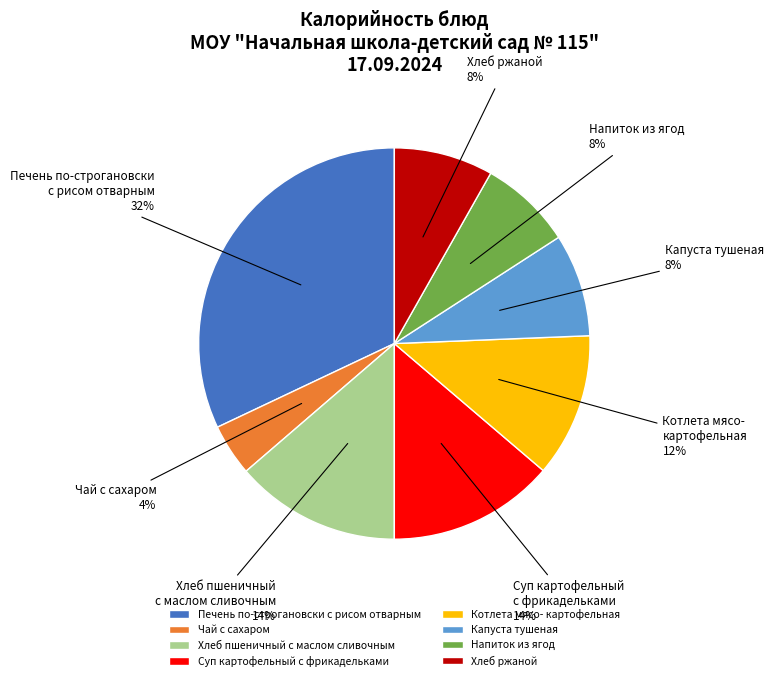

Between Хлеб пшеничный с маслом сливочным and Чай с сахаром, which is larger?

Хлеб пшеничный с маслом сливочным